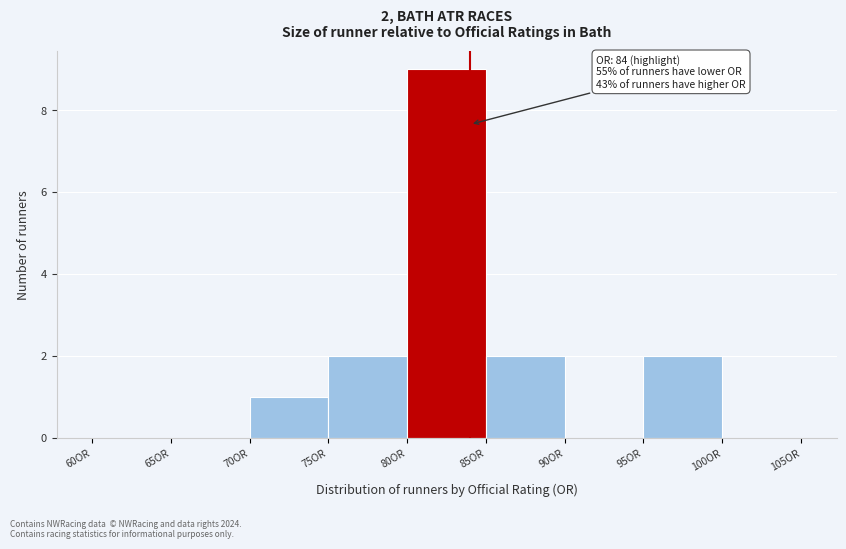

Which range on the x-axis has the tallest bar?

80 to 85